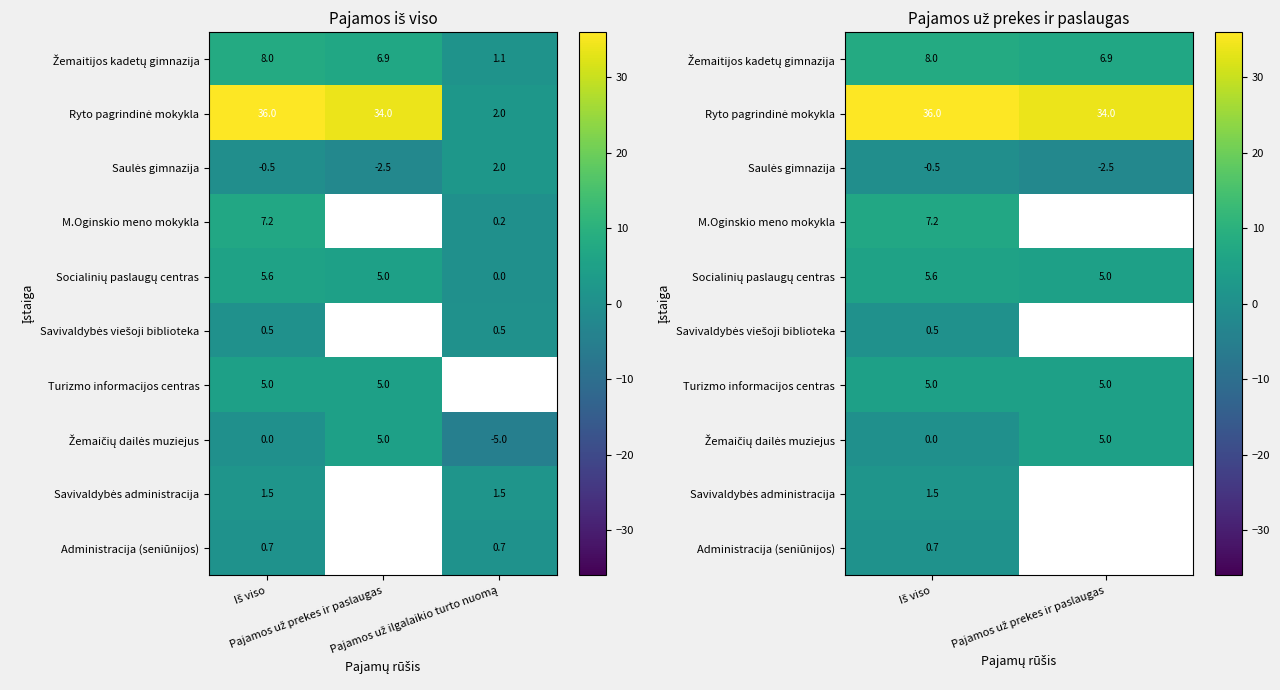

Between Pajamos už prekes ir paslaugas and Iš viso, which is larger?

Iš viso